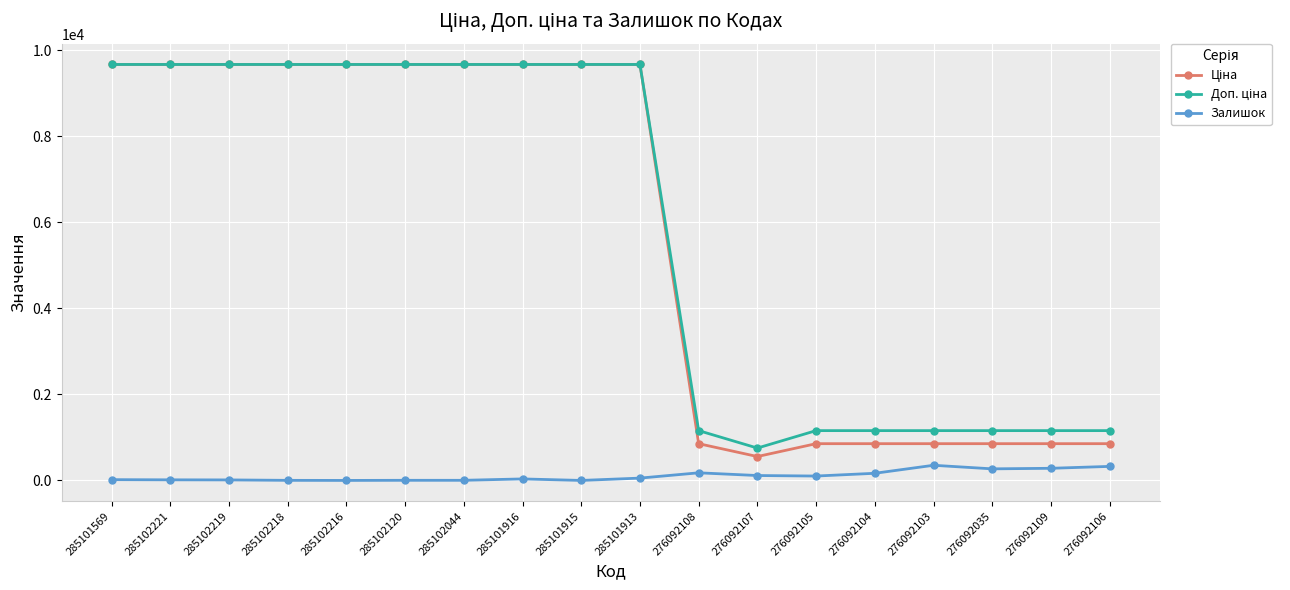

Is it true that Залишок equals 102.0 at 276092105?

True